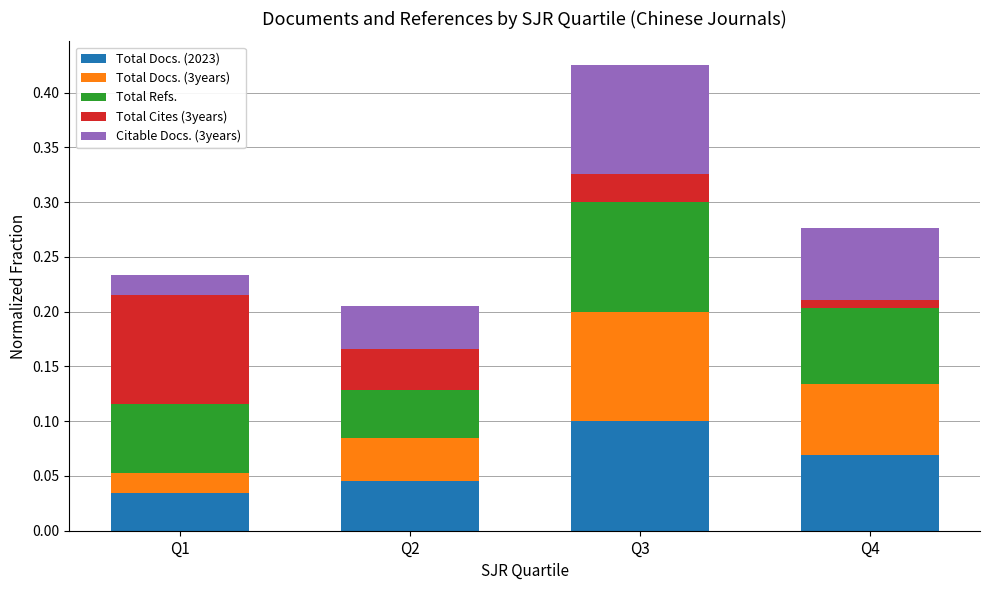

Which category has the lowest value in the Total Docs. (2023) series?

Q1